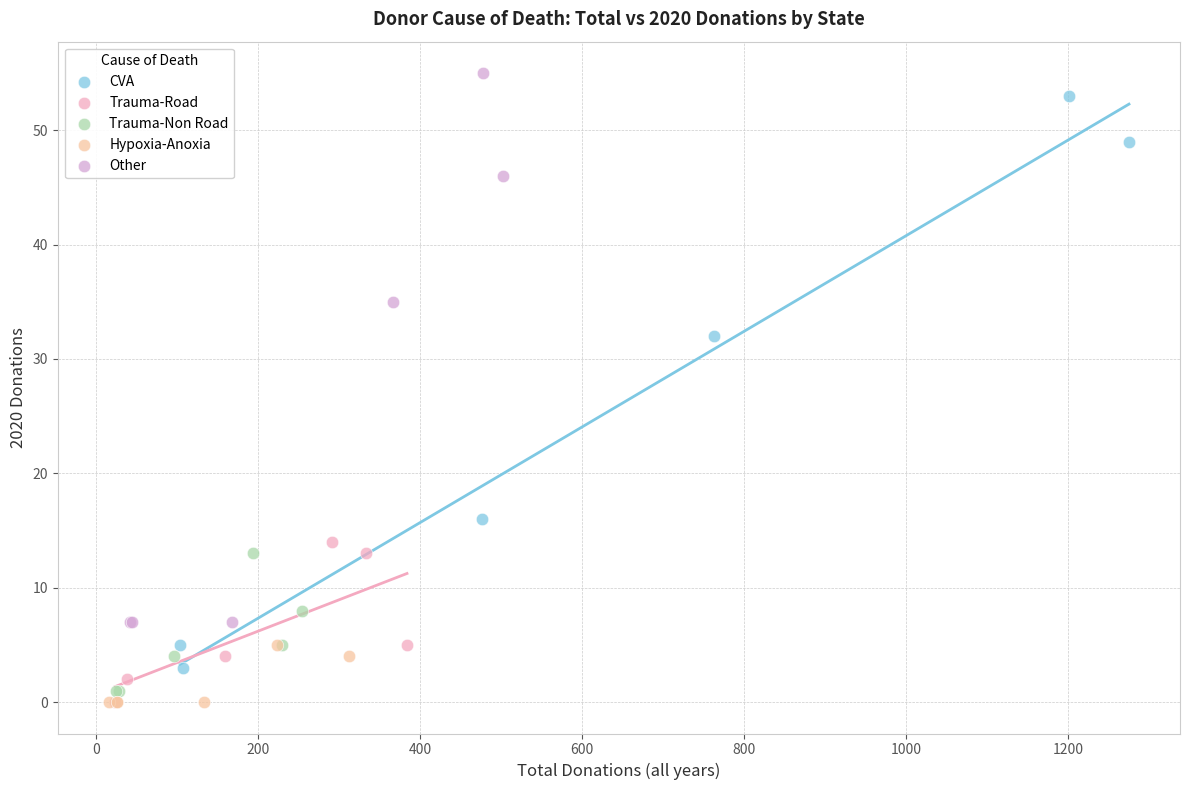

Which series has the largest Y range (max minus min)?

CVA